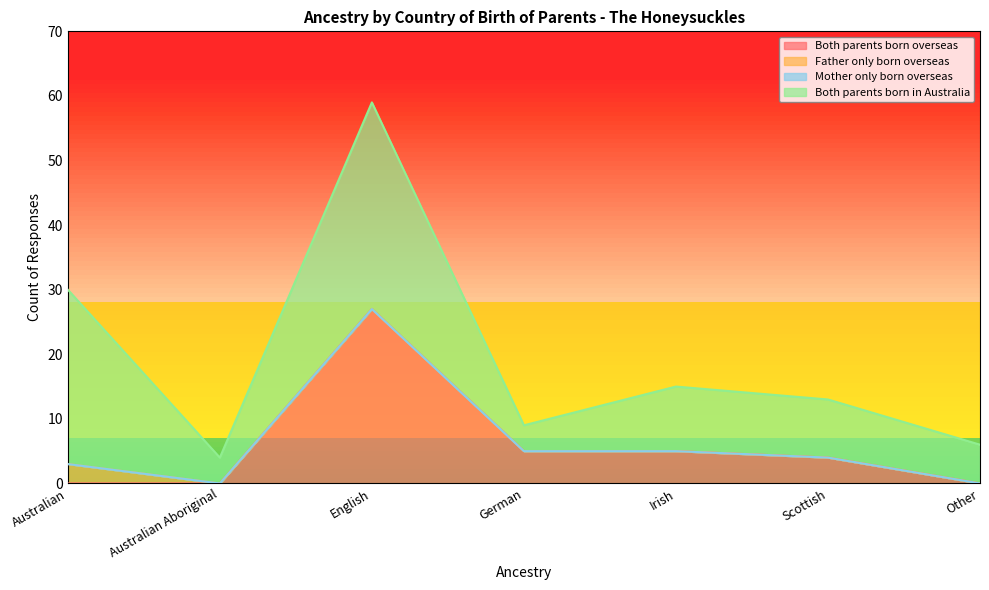

At which category is the sum across all series the highest?

English